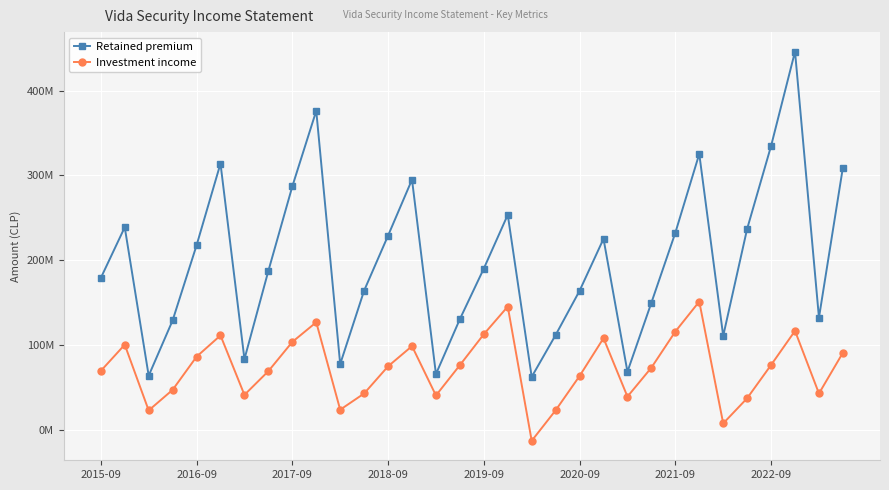

Which series has the widest spread of values?

Retained premium